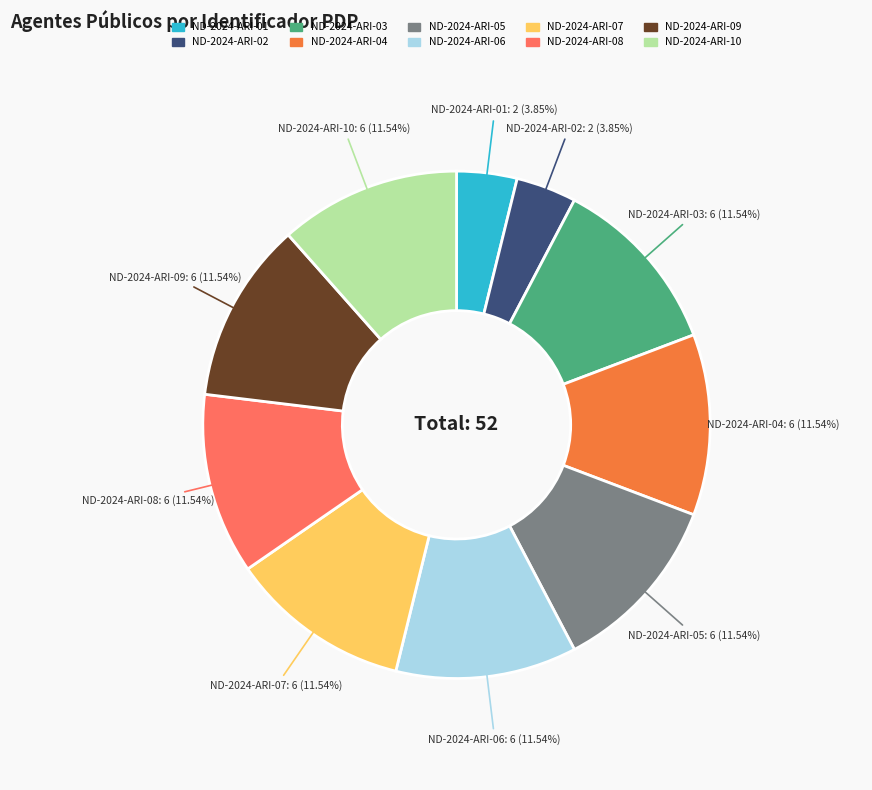

Is it true that ND-2024-ARI-08 is 19% of the pie?

False